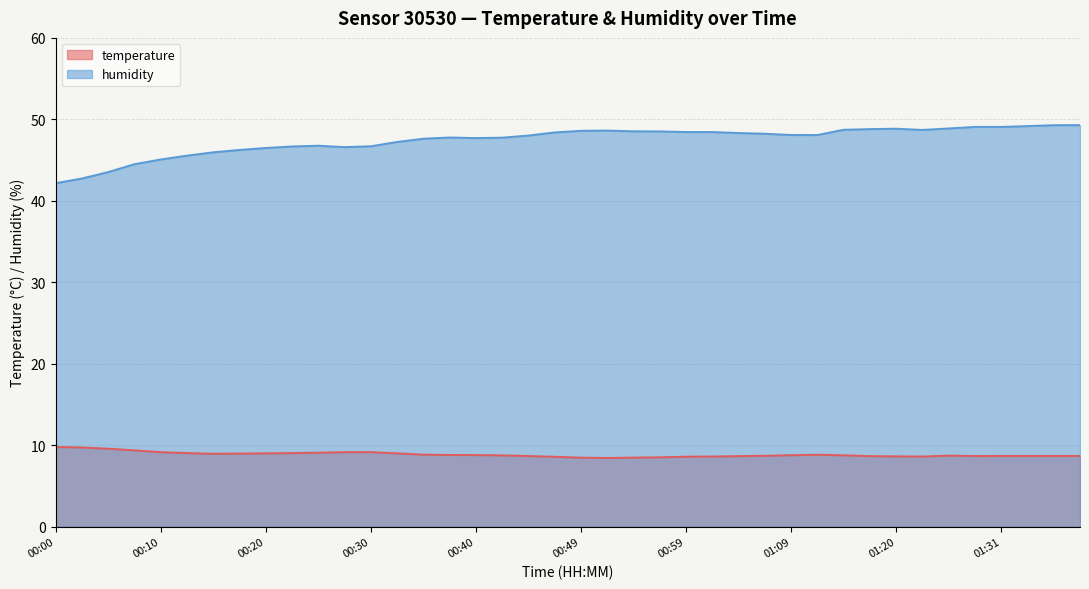

True or false: temperature and humidity intersect in this chart.

False